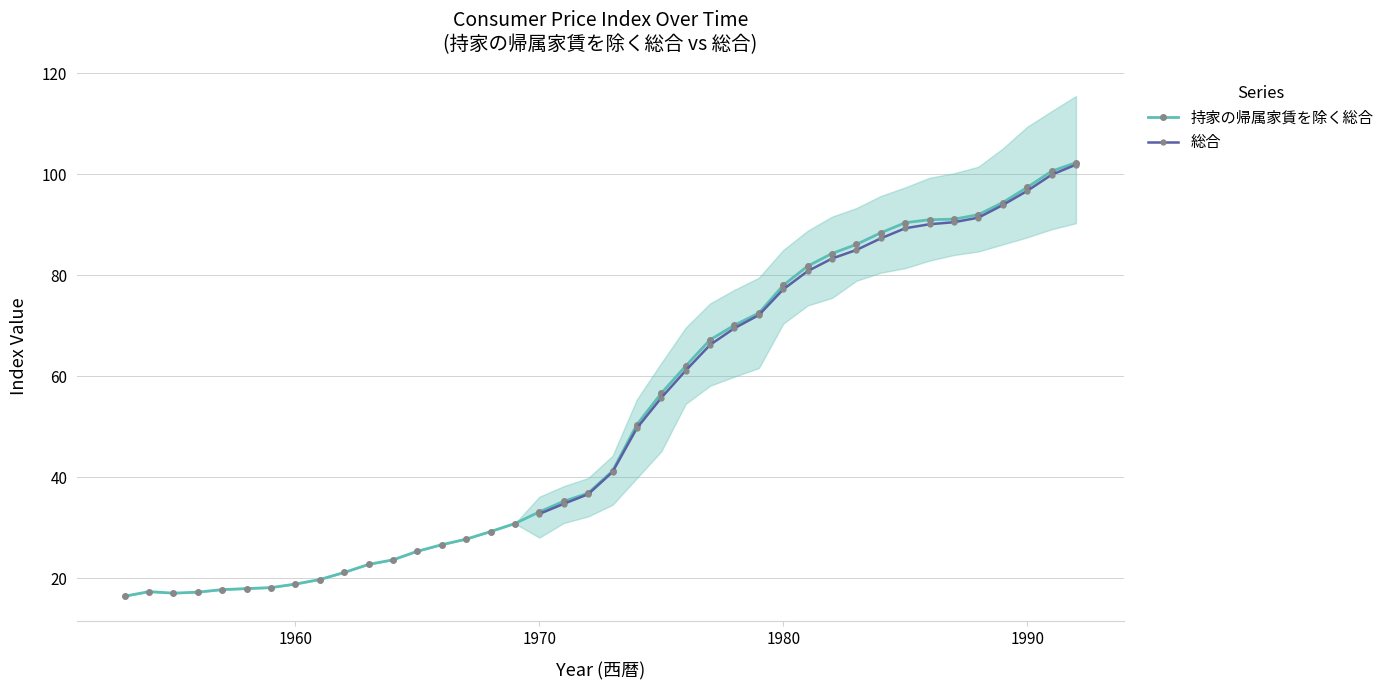

List the labels in order of 持家の帰属家賃を除く総合 value, smallest first.

1953, 1955, 1956, 1954, 1957, 1958, 1959, 1960, 1961, 1962, 1963, 1964, 1965, 1966, 1967, 1968, 1969, 1970, 1971, 1972, 1973, 1974, 1975, 1976, 1977, 1978, 1979, 1980, 1981, 1982, 1983, 1984, 1985, 1986, 1987, 1988, 1989, 1990, 1991, 1992